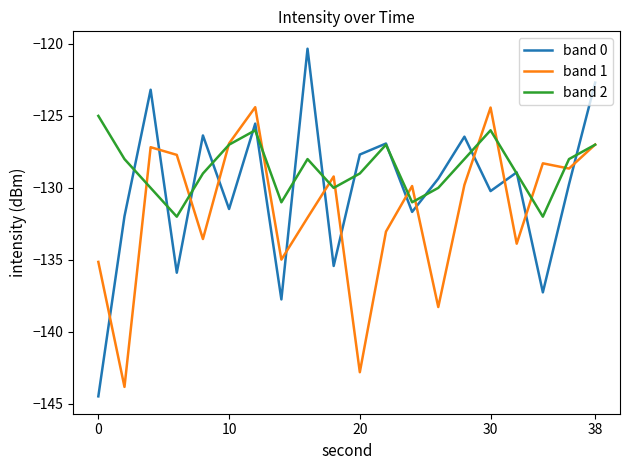

Which series has the widest spread of values?

band 0